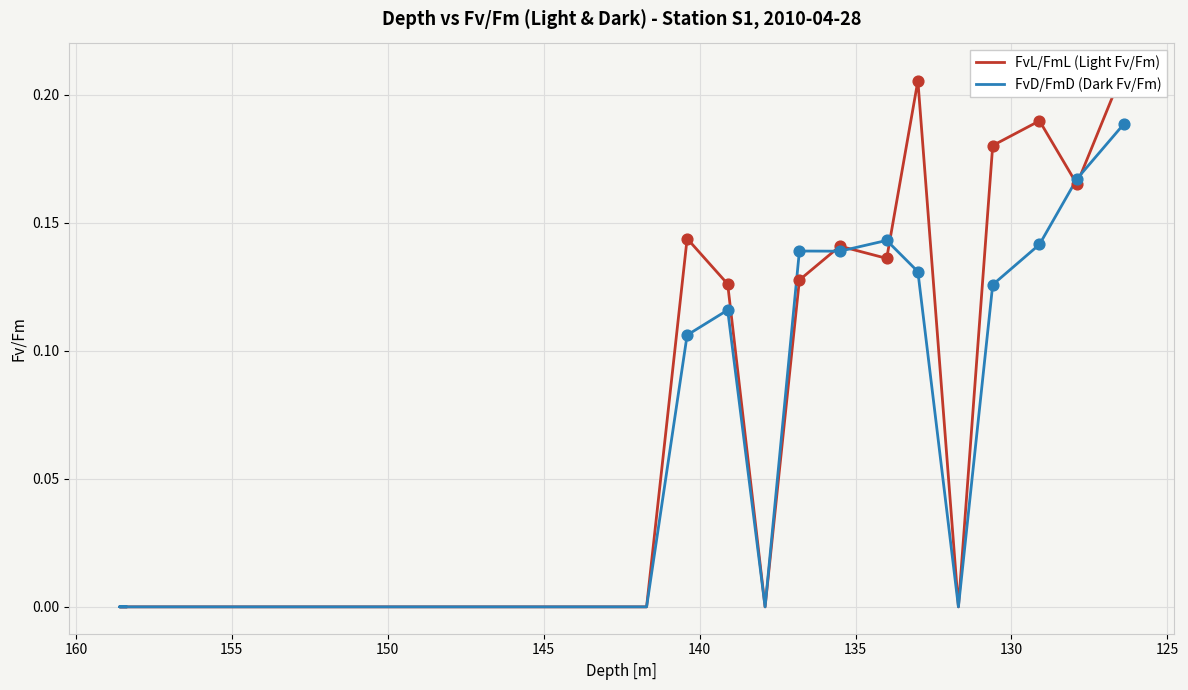

At how many categories does at least one series exceed 0?

10